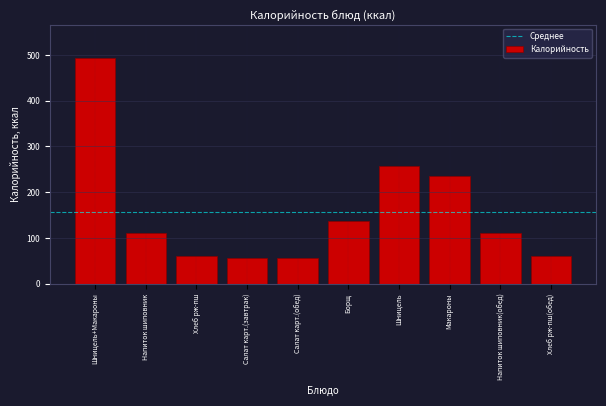

Reading right to left, transcribe all the data shown in this chart.

Хлеб рж-пш(обед)=59.8	Напиток шиповник(обед)=110.0	Макароны=235.0	Шницель=257.5	Борщ=137.5	Салат карт.(обед)=56.0	Салат карт.(завтрак)=56.0	Хлеб рж-пш=59.8	Напиток шиповник=110.0	Шницель+Макароны=492.5